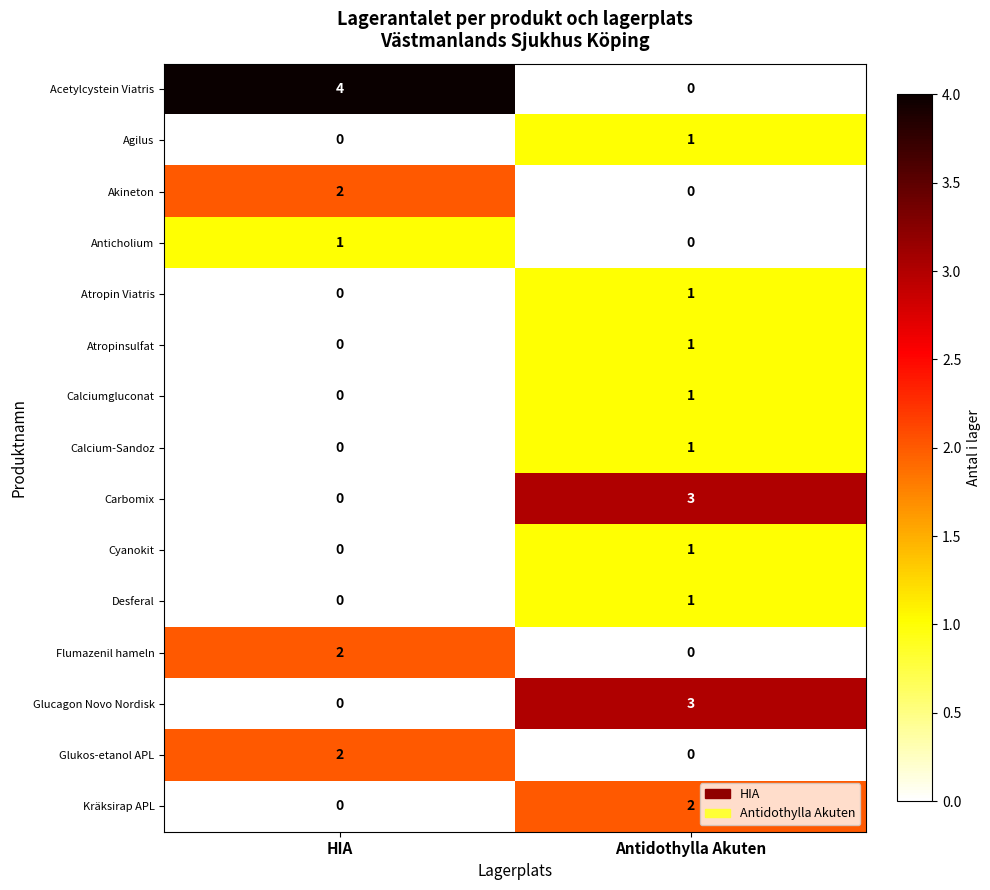

Is it true that Flumazenil hameln equals 1 at Antidothylla Akuten?

False